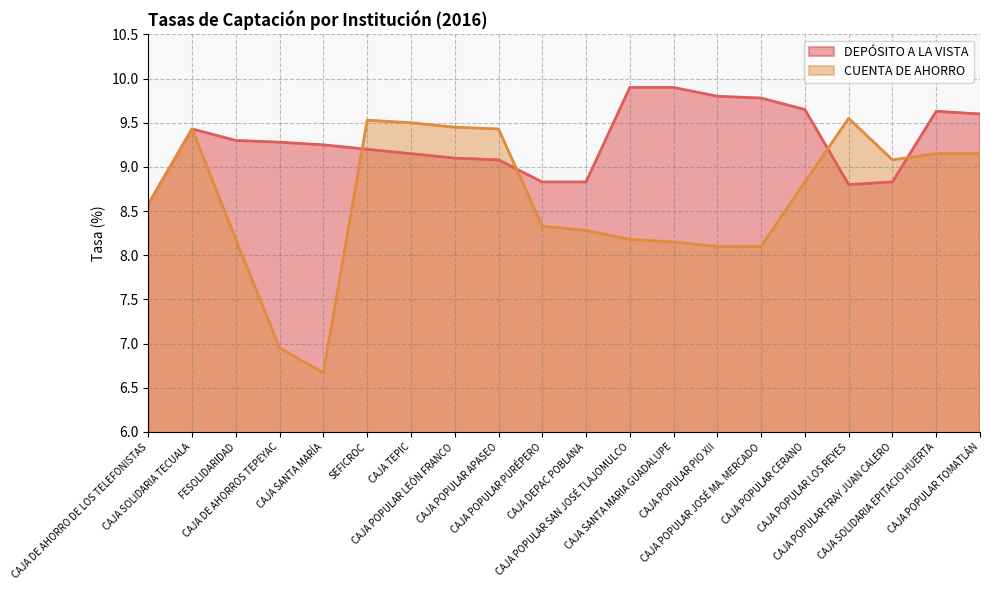

Reading left to right, what are all the values shown in this chart?

DEPÓSITO A LA VISTA: 8.6	9.4	9.3	9.3	9.2	9.2	9.2	9.1	9.1	8.8	8.8	9.9	9.9	9.8	9.8	9.7	8.8	8.8	9.6	9.6
CUENTA DE AHORRO: 8.6	9.4	8.2	7.0	6.7	9.5	9.5	9.4	9.4	8.3	8.3	8.2	8.2	8.1	8.1	8.8	9.6	9.1	9.2	9.2